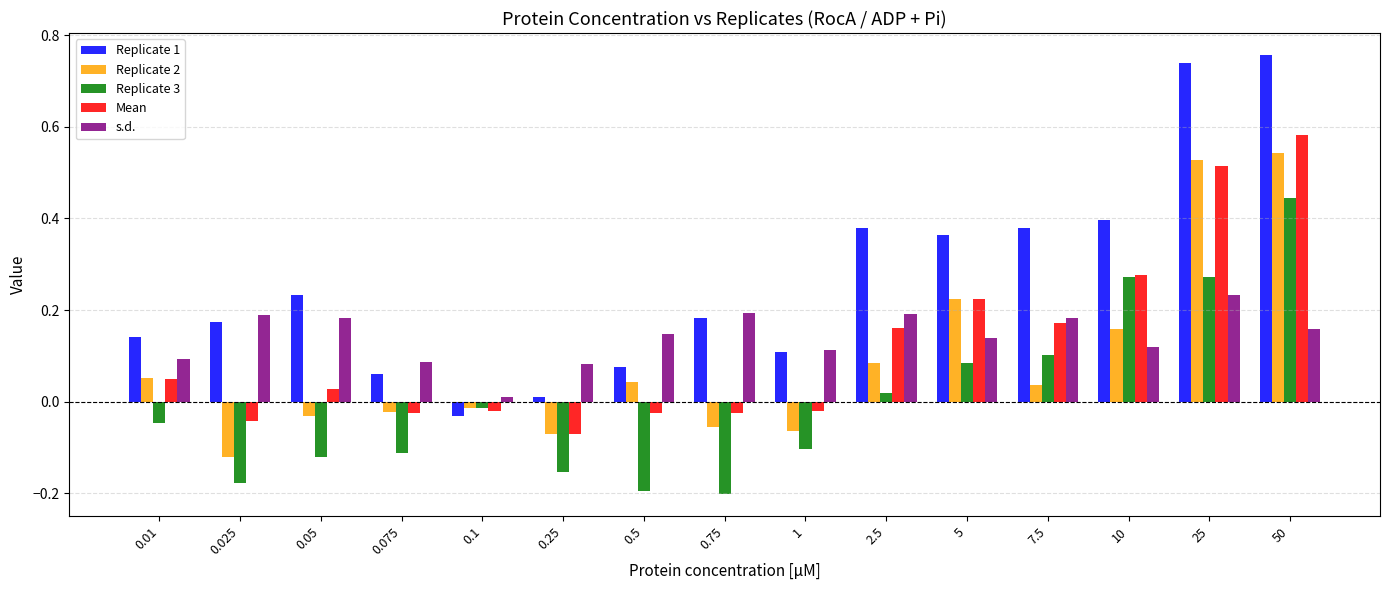

What is the sum of all Mean values?

1.8